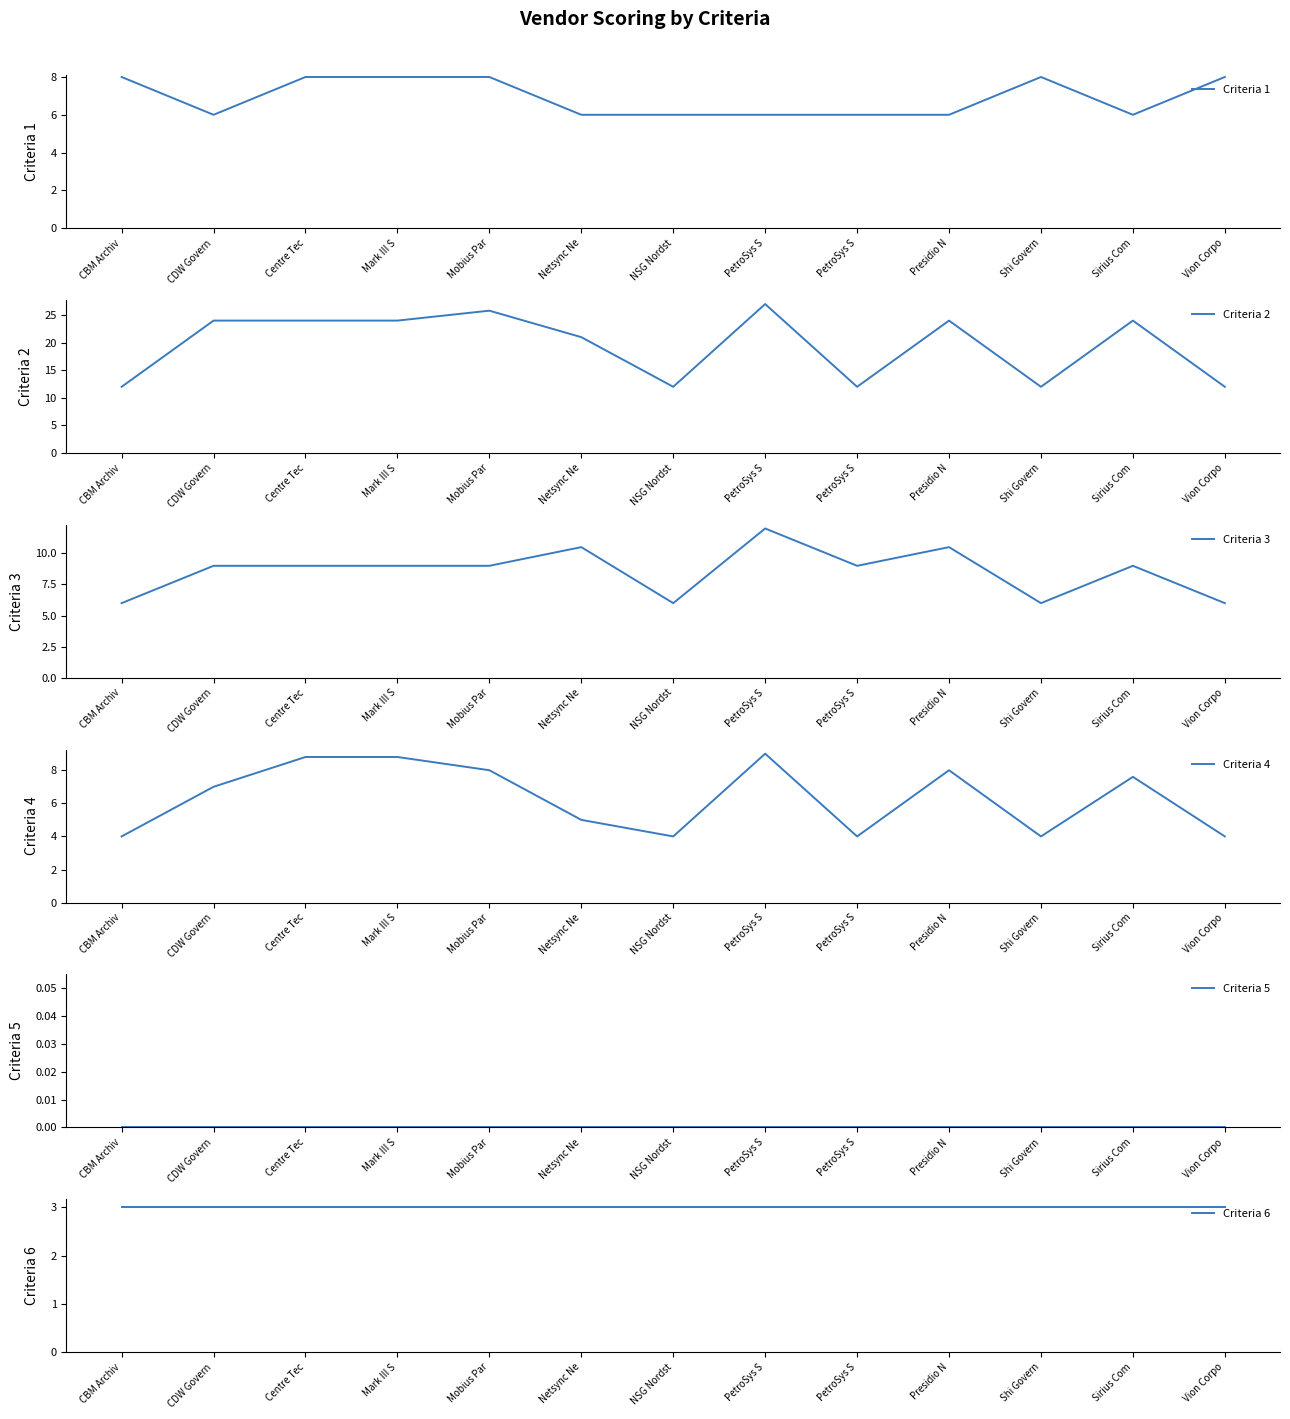

Reading right to left, what are all the values shown in this chart?

Criteria 1: Vion Corpo=8.0	Sirius Com=6.0	Shi Govern=8.0	Presidio N=6.0	PetroSys S=6.0	PetroSys S=6.0	NSG Nordst=6.0	Netsync Ne=6.0	Mobius Par=8.0	Mark III S=8.0	Centre Tec=8.0	CDW Govern=6.0	CBM Archiv=8.0
Criteria 2: Vion Corpo=12.0	Sirius Com=24.0	Shi Govern=12.0	Presidio N=24.0	PetroSys S=12.0	PetroSys S=27.0	NSG Nordst=12.0	Netsync Ne=21.0	Mobius Par=25.8	Mark III S=24.0	Centre Tec=24.0	CDW Govern=24.0	CBM Archiv=12.0
Criteria 3: Vion Corpo=6.0	Sirius Com=9.0	Shi Govern=6.0	Presidio N=10.5	PetroSys S=9.0	PetroSys S=12.0	NSG Nordst=6.0	Netsync Ne=10.5	Mobius Par=9.0	Mark III S=9.0	Centre Tec=9.0	CDW Govern=9.0	CBM Archiv=6.0
Criteria 4: Vion Corpo=4.0	Sirius Com=7.6	Shi Govern=4.0	Presidio N=8.0	PetroSys S=4.0	PetroSys S=9.0	NSG Nordst=4.0	Netsync Ne=5.0	Mobius Par=8.0	Mark III S=8.8	Centre Tec=8.8	CDW Govern=7.0	CBM Archiv=4.0
Criteria 5: Vion Corpo=0.0	Sirius Com=0.0	Shi Govern=0.0	Presidio N=0.0	PetroSys S=0.0	PetroSys S=0.0	NSG Nordst=0.0	Netsync Ne=0.0	Mobius Par=0.0	Mark III S=0.0	Centre Tec=0.0	CDW Govern=0.0	CBM Archiv=0.0
Criteria 6: Vion Corpo=3.0	Sirius Com=3.0	Shi Govern=3.0	Presidio N=3.0	PetroSys S=3.0	PetroSys S=3.0	NSG Nordst=3.0	Netsync Ne=3.0	Mobius Par=3.0	Mark III S=3.0	Centre Tec=3.0	CDW Govern=3.0	CBM Archiv=3.0